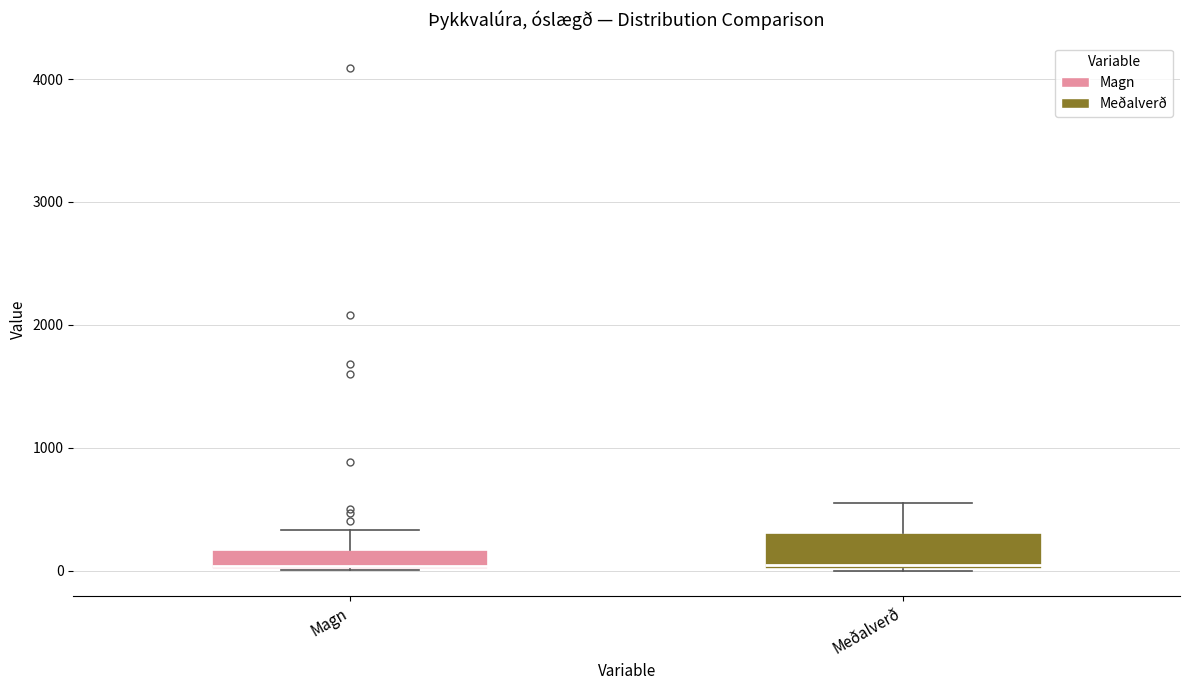

Reading left to right, transcribe this box plot: for each box, give where its median line is, the range the box spans, and where its two whiskers end, as read against the y-axis. The values are not printed on the chart, so give them approximately, as read against the axis.

Magn: median 0, box 0 to 200, whiskers 0 to 300
Meðalverð: median 0 (just above the box's lower edge), box 0 to 300, whiskers 0 to 600